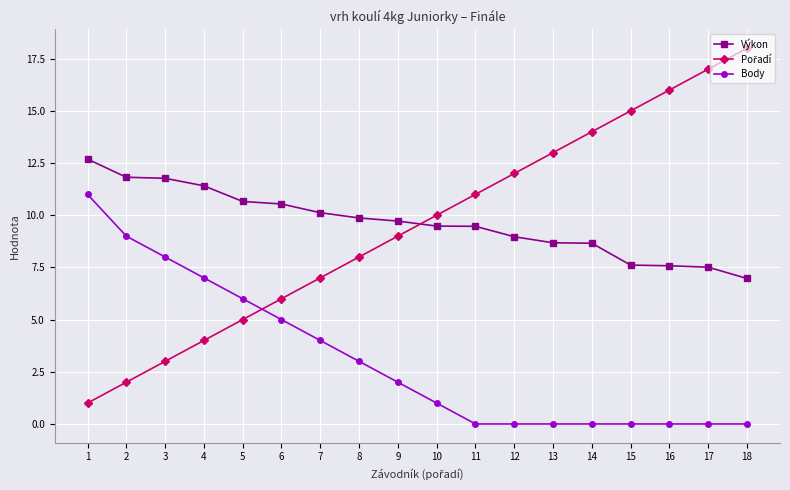

What is the difference between the maximum and minimum values in the Výkon series?

5.7